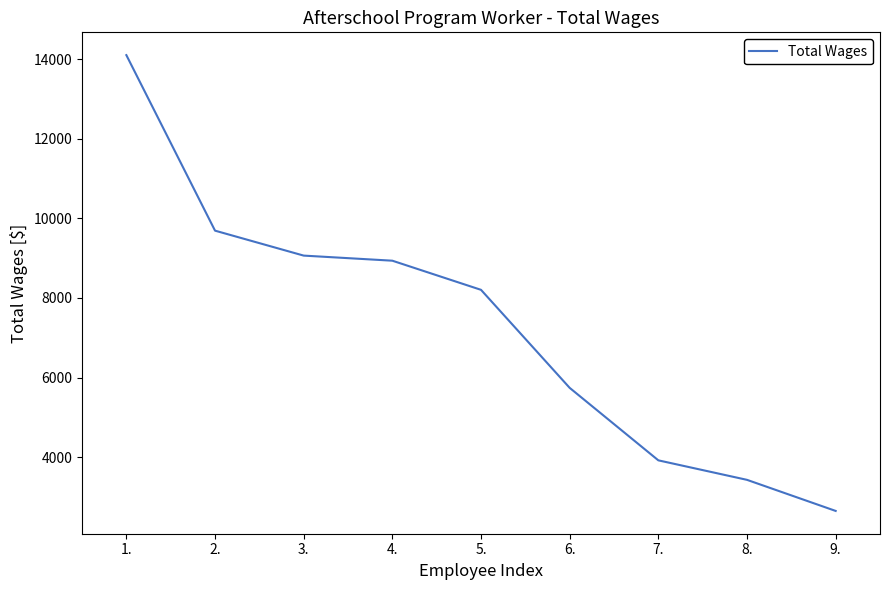

At which label does the data first exceed 8203?

1.